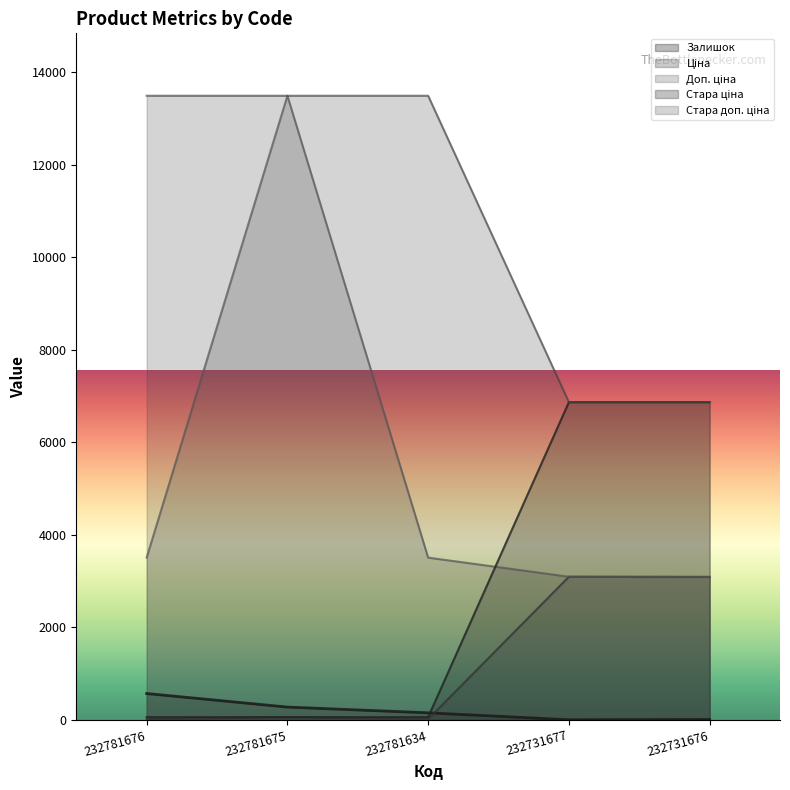

Which series changed the most between 232781634 and 232731676?

Стара ціна